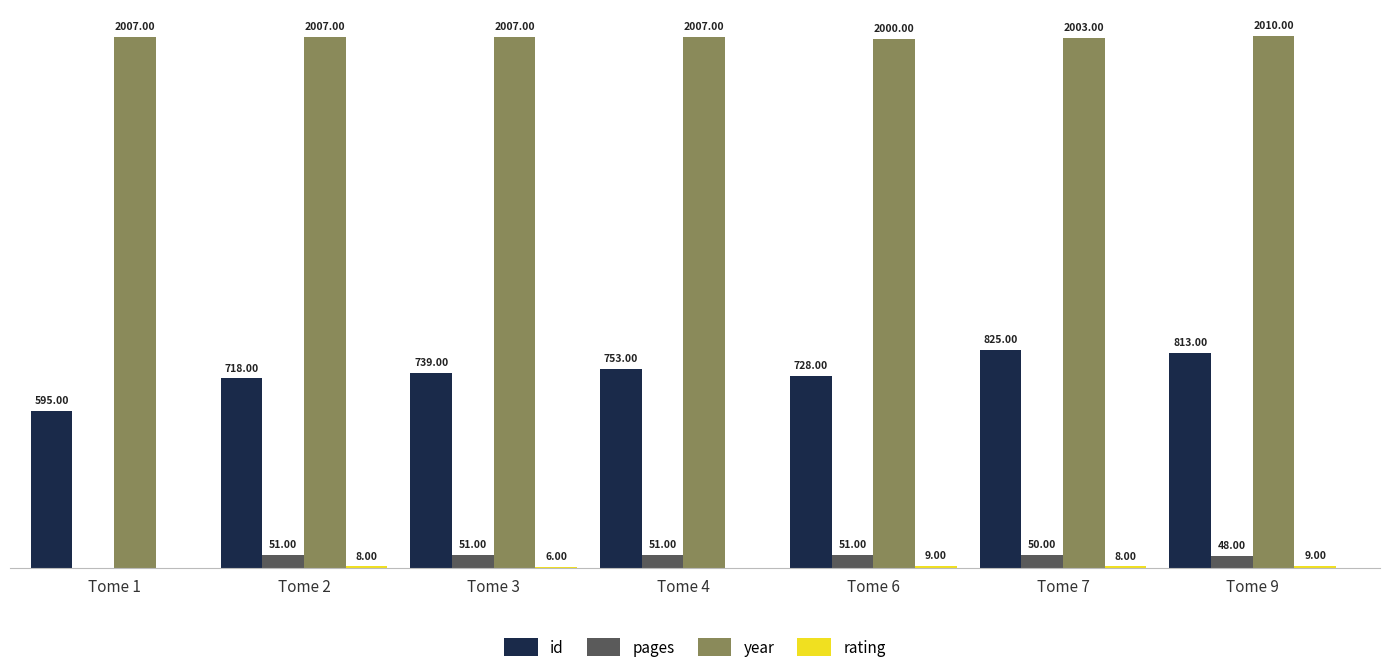

At which category is the sum across all series the highest?

Tome 7